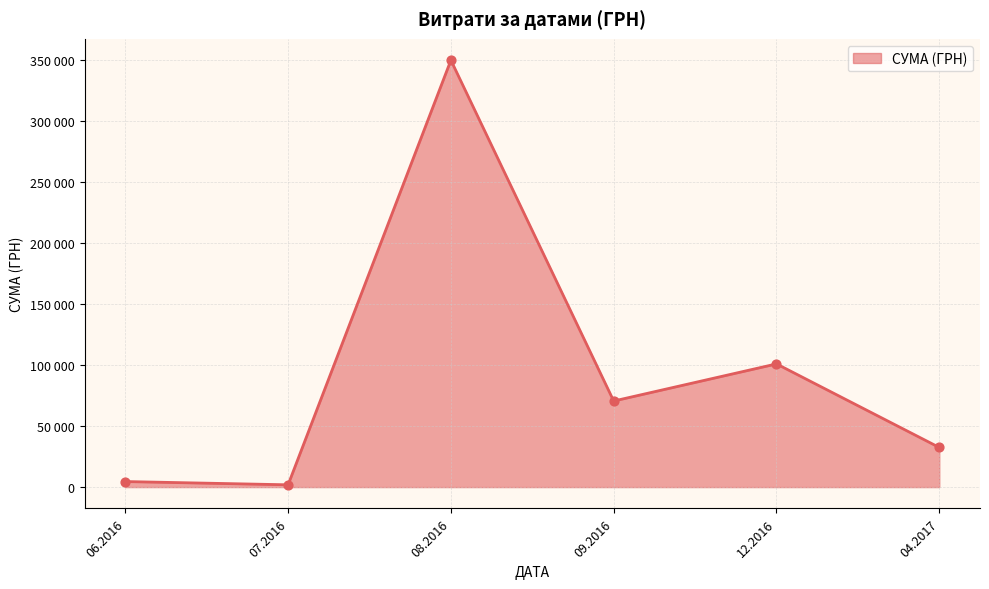

Is this an area chart (filled region under the line)?

Yes